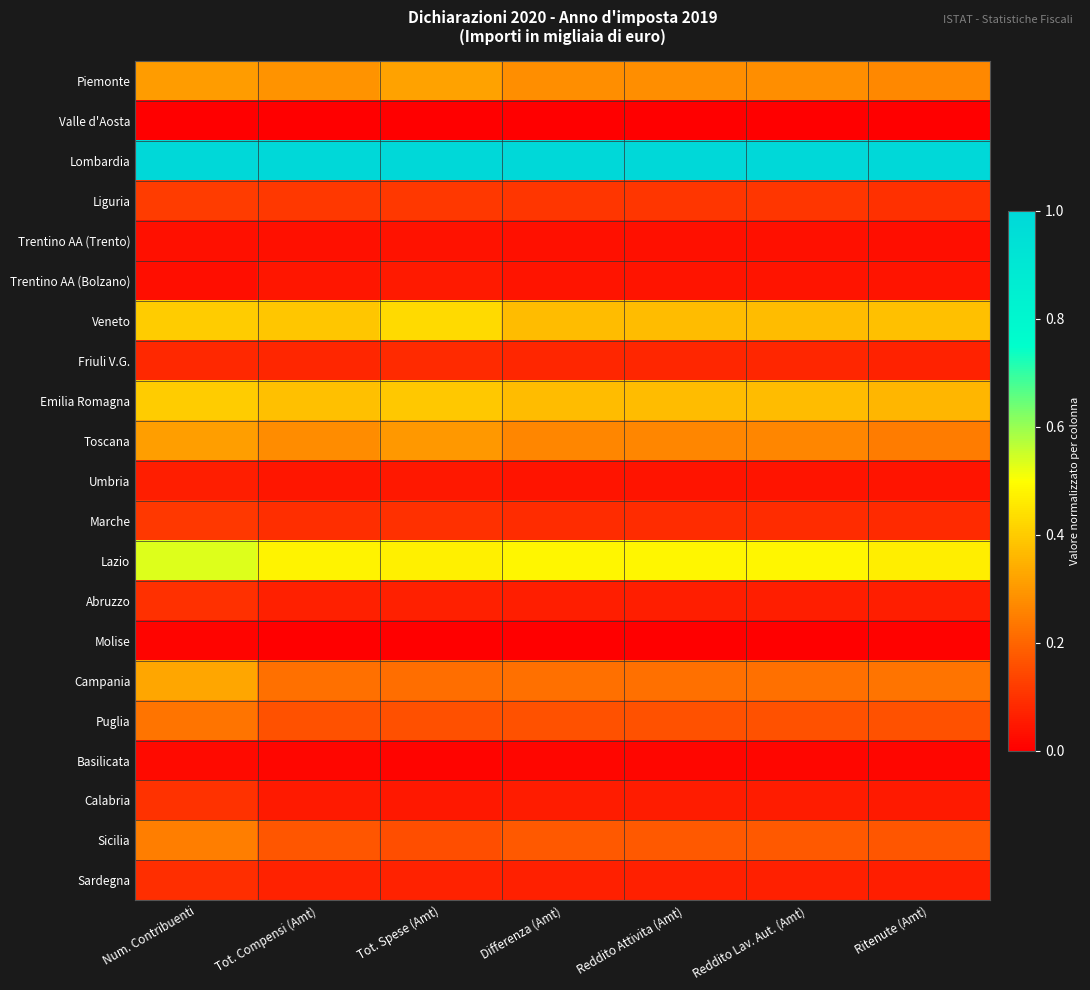

List the series in order of their peak value, lowest first.

Valle d'Aosta, Molise, Basilicata, Trentino AA (Trento), Trentino AA (Bolzano), Umbria, Friuli V.G., Sardegna, Abruzzo, Calabria, Marche, Liguria, Puglia, Sicilia, Toscana, Piemonte, Campania, Emilia Romagna, Veneto, Lazio, Lombardia